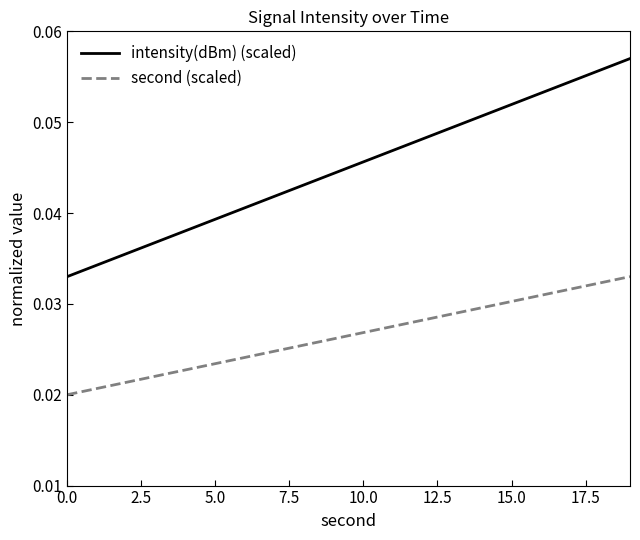

Which series has the largest range (max minus min)?

intensity(dBm) (scaled)